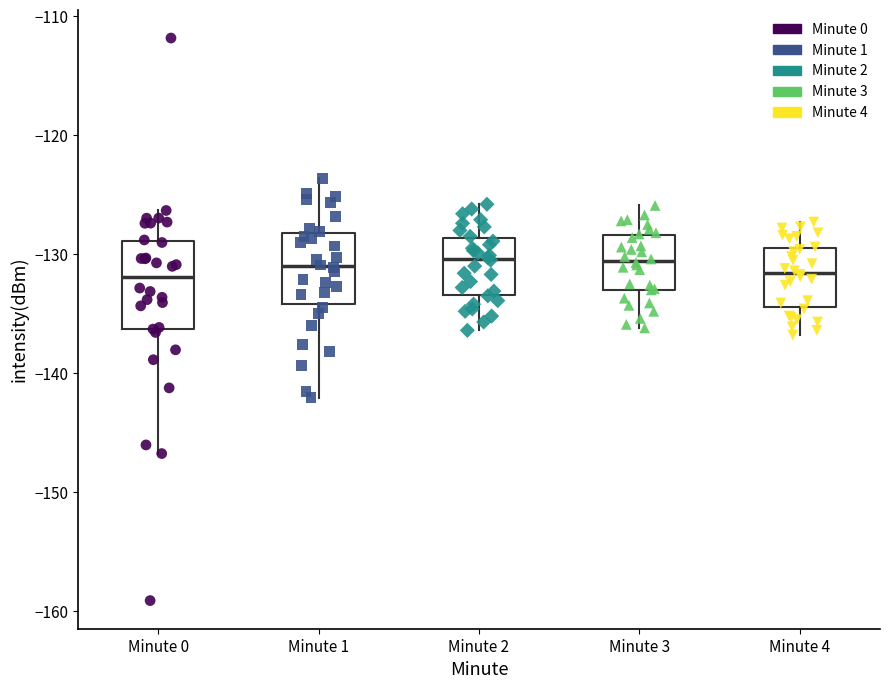

Reading left to right, read every box against the y-axis: the position of its median line, the range the box covers, and the ends of its whiskers. The values are not printed on the chart, so give them approximately, as read against the axis.

Minute 0: median -132, box -136 to -129, whiskers -147 to -126
Minute 1: median -131, box -134 to -128, whiskers -142 to -124
Minute 2: median -130, box -133 to -129, whiskers -136 to -126
Minute 3: median -131, box -133 to -128, whiskers -136 to -126
Minute 4: median -132, box -134 to -129, whiskers -137 to -127